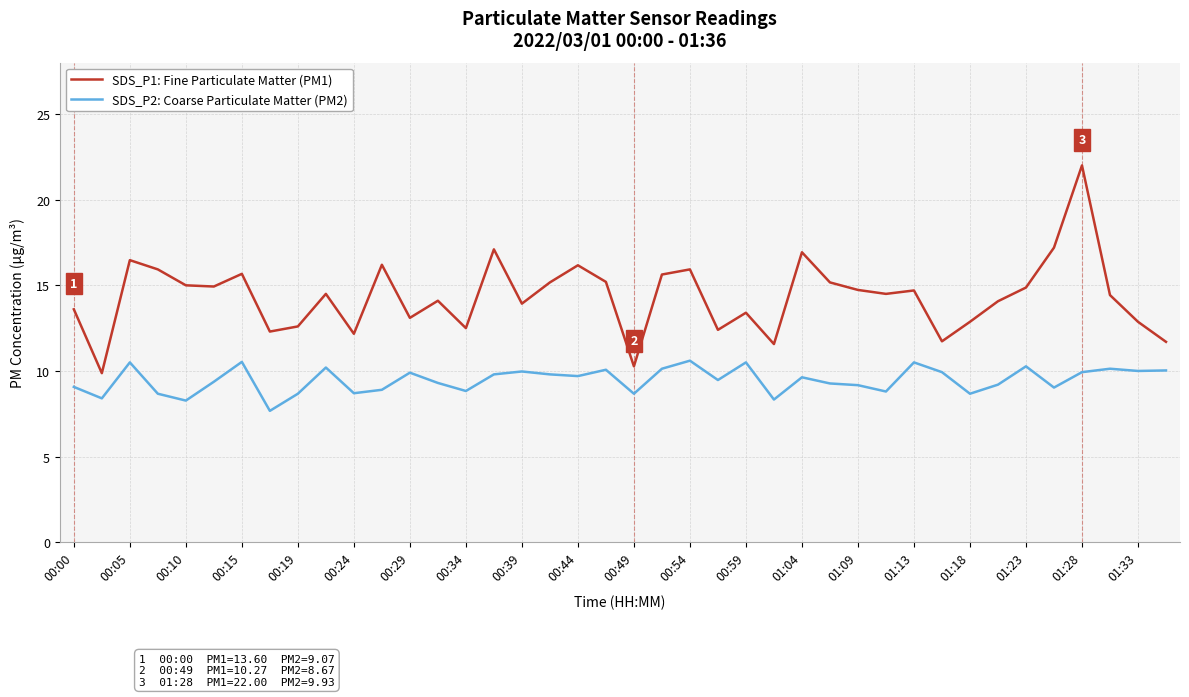

True or false: SDS_P2: Coarse Particulate Matter (PM2) and SDS_P1: Fine Particulate Matter (PM1) intersect in this chart.

False